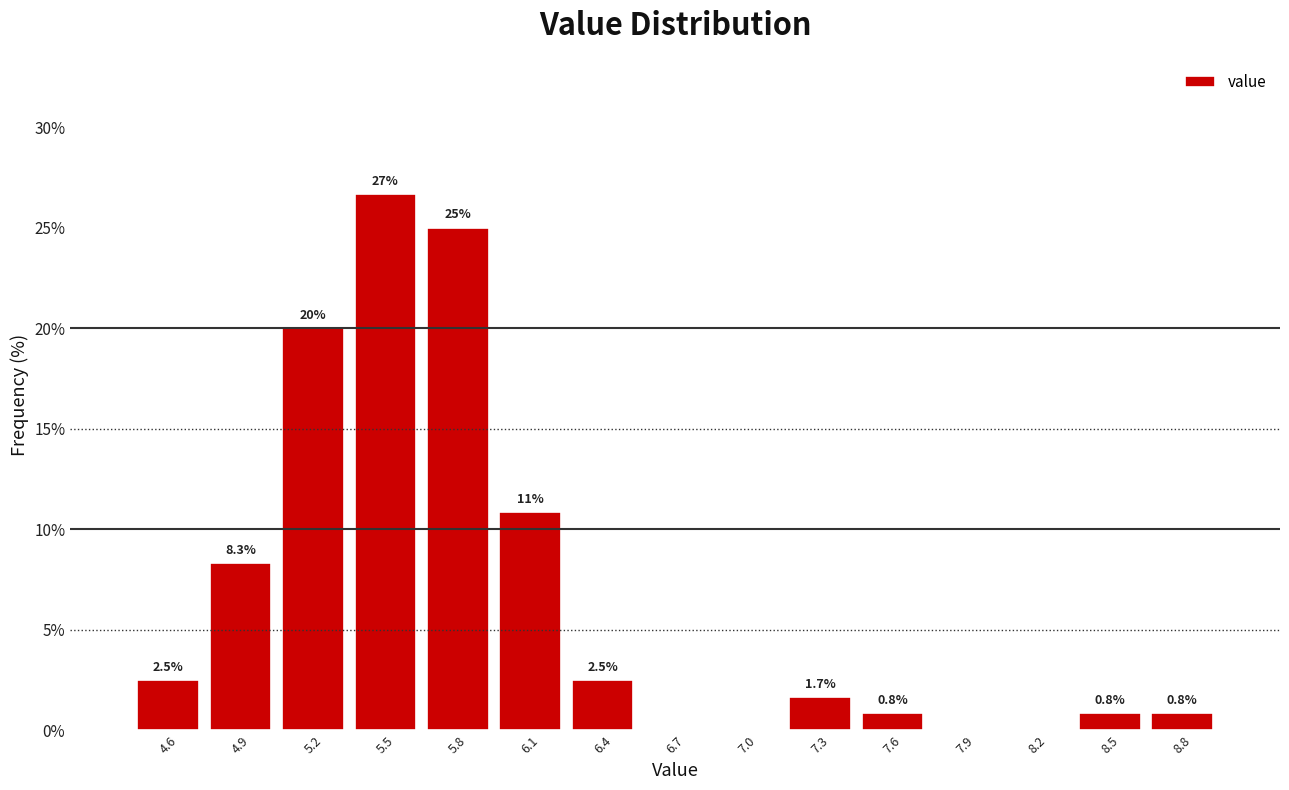

Over which range of the x-axis is the bar tallest?

5.35 to 5.65